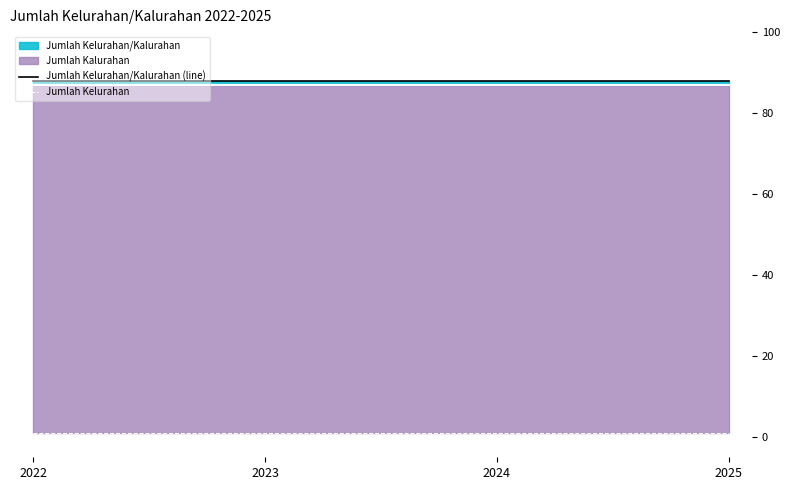

Reading right to left, list all the values displayed in this chart.

Jumlah Kelurahan/Kalurahan (line): 88	88	88	88
Jumlah Kelurahan: 1	1	1	1